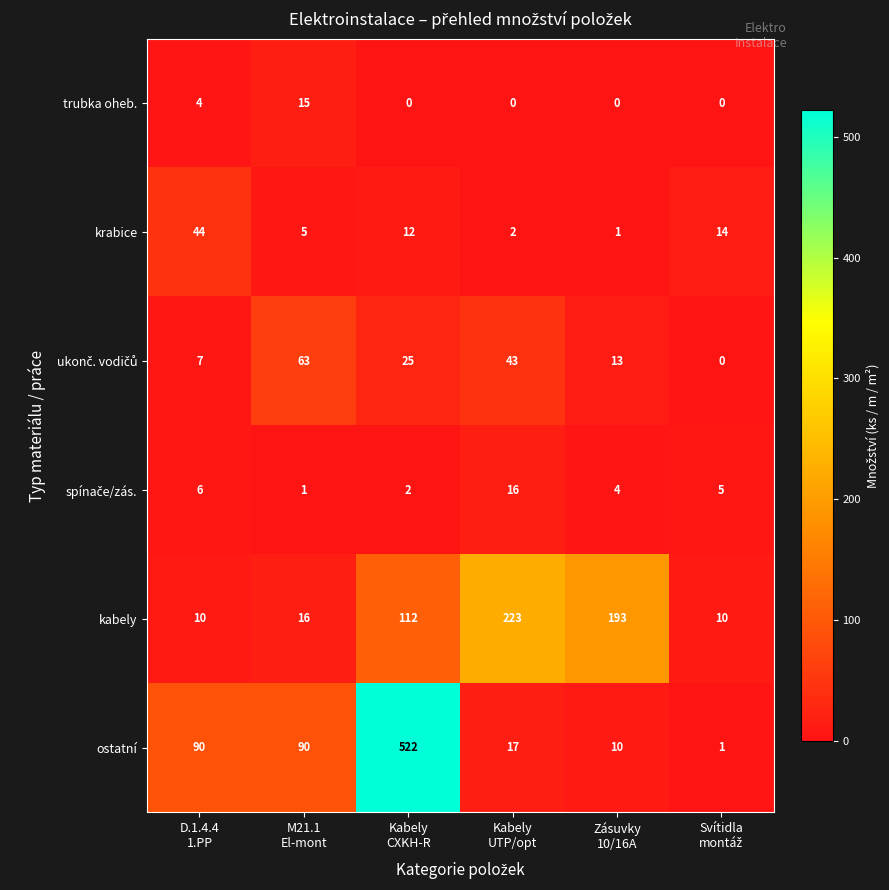

What is the lowest value of the kabely series?

10